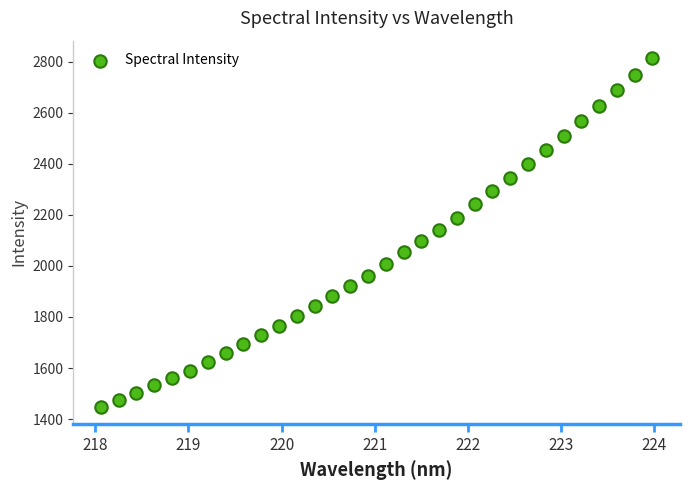

What is the range of Y values (max minus min)?

1365.5